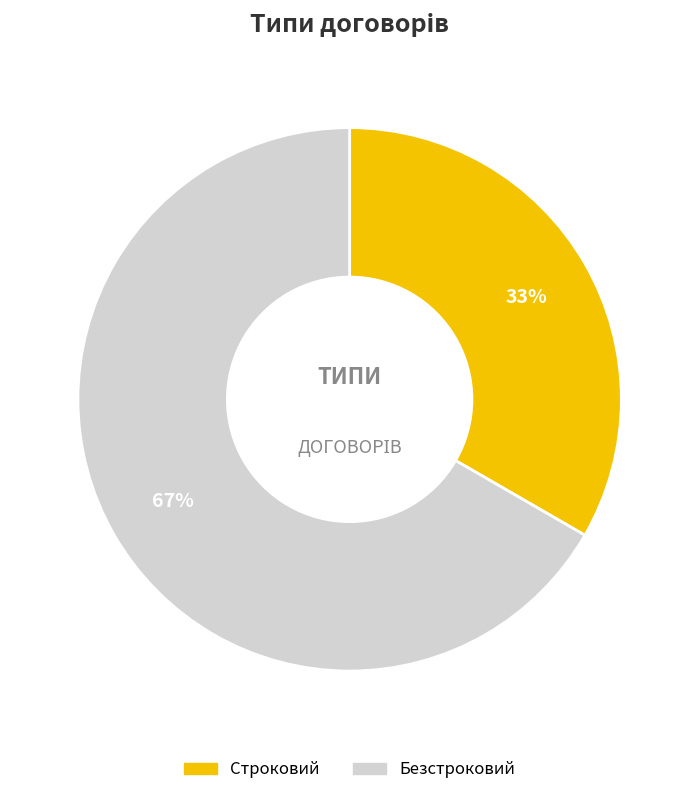

Does any single category account for the majority?

Yes